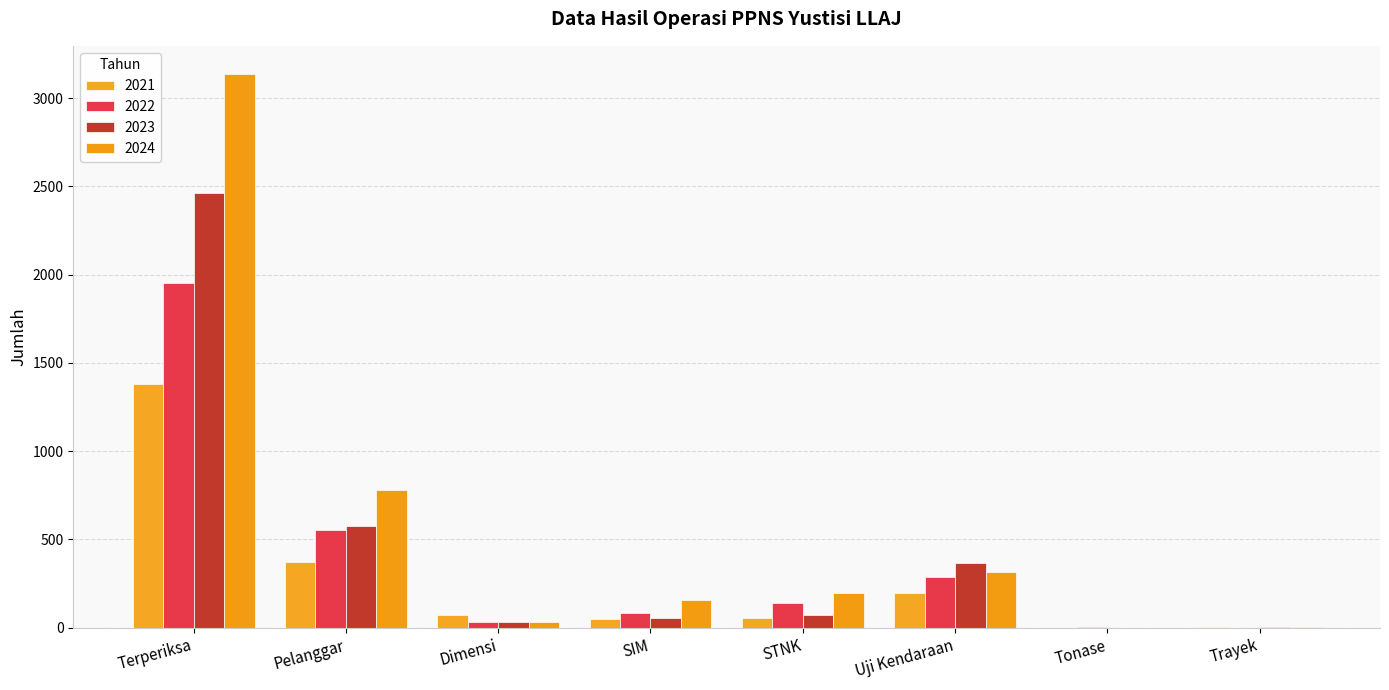

Does the chart contain stacked bars?

No